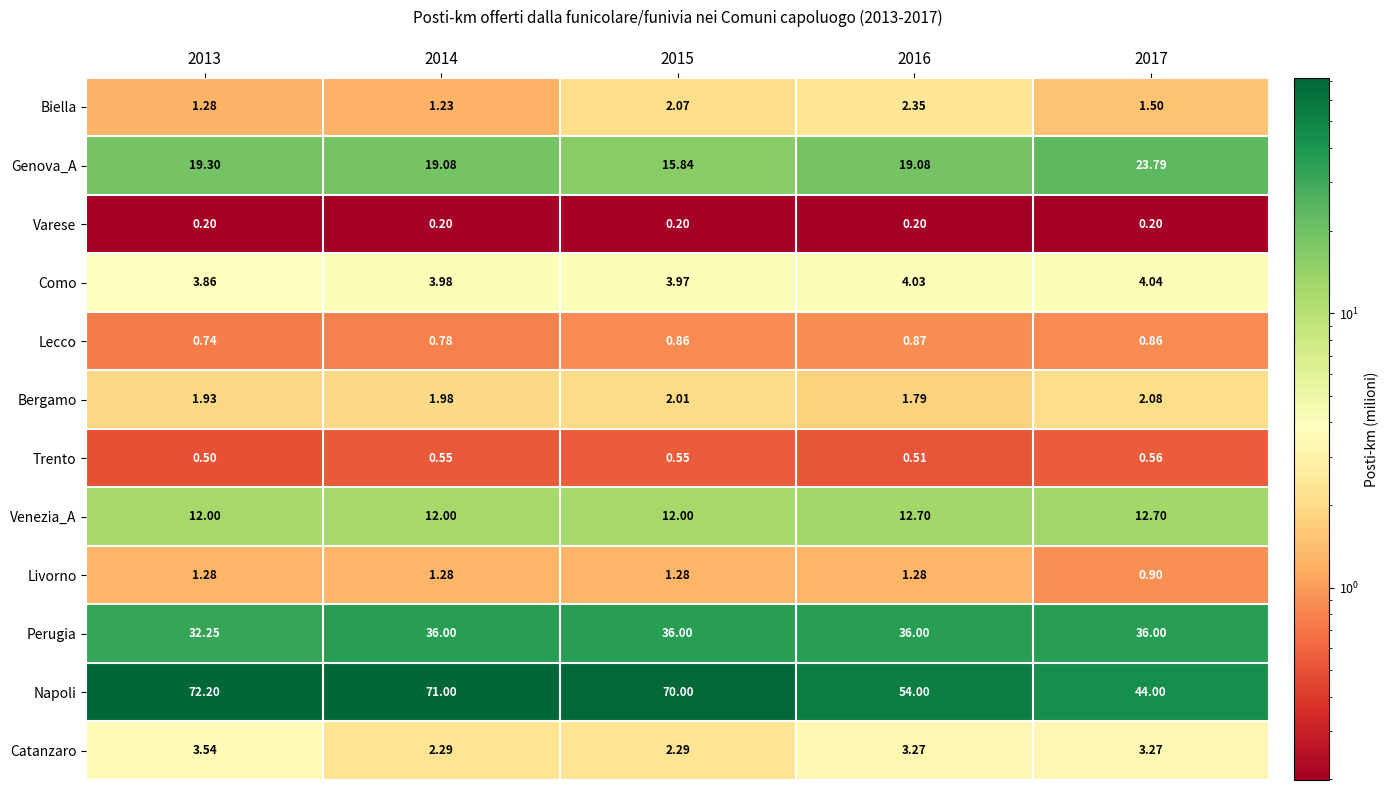

Rank the series by their maximum value, from lowest to highest.

Varese, Trento, Lecco, Livorno, Bergamo, Biella, Catanzaro, Como, Venezia_A, Genova_A, Perugia, Napoli